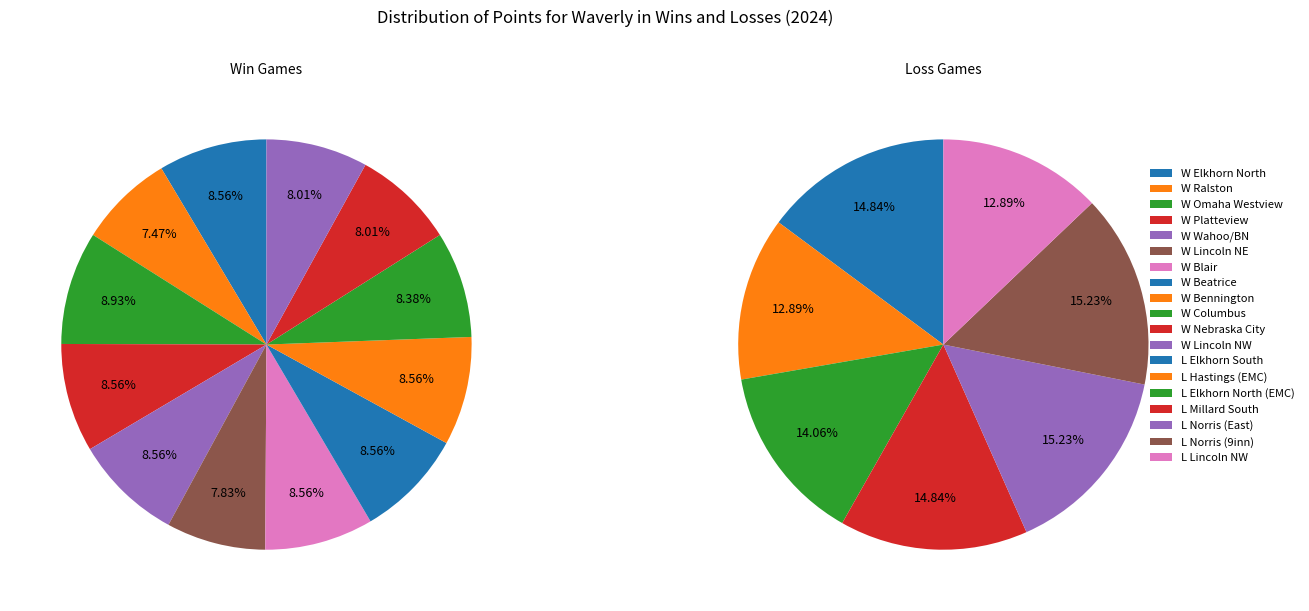

The 0 slice represents 21% of the pie. True or false?

False